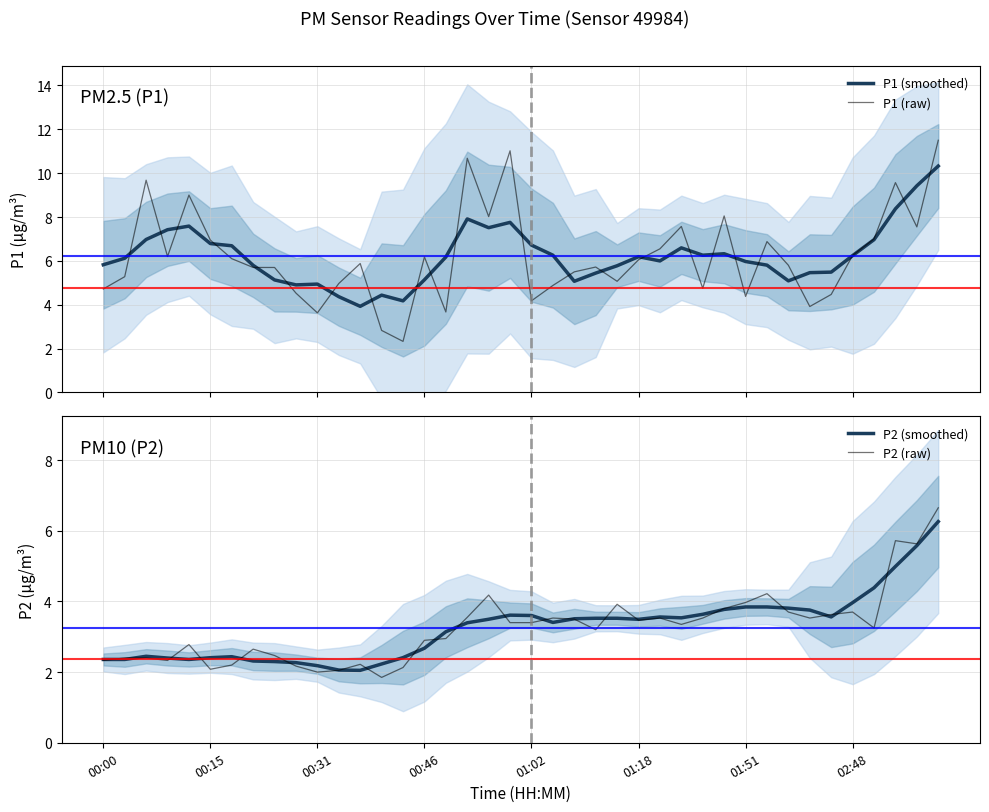

What is the average value of the P1 (smoothed) series?

6.2